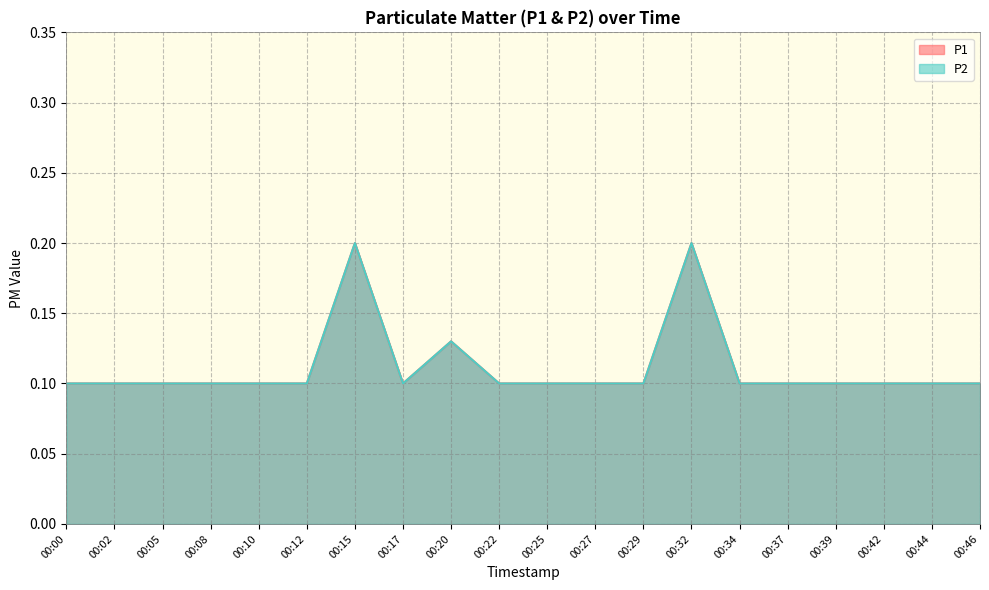

The value of P1 at 00:37 is 0.1. True or false?

True